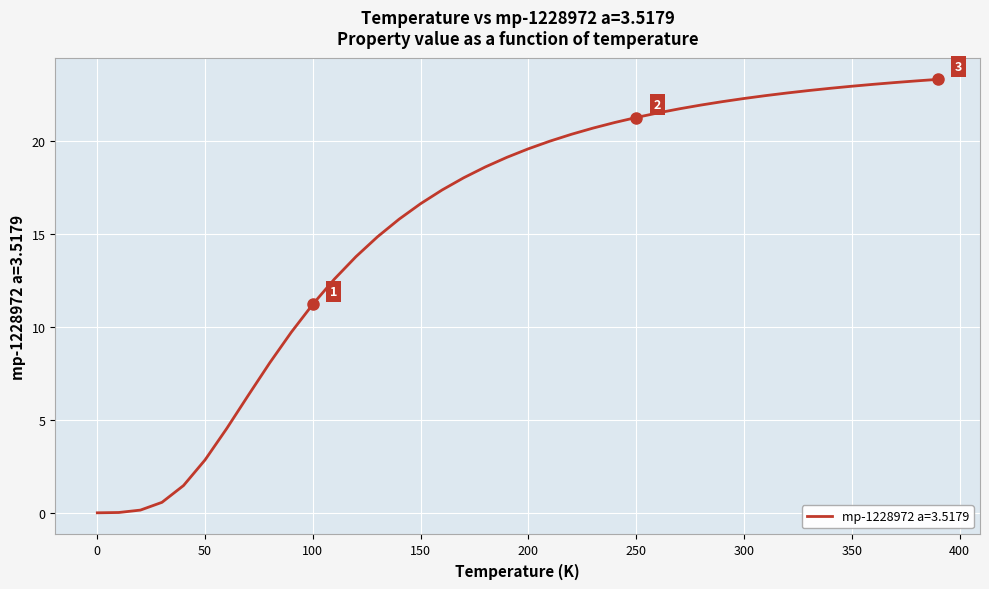

What is the difference between the maximum and minimum values?

23.3